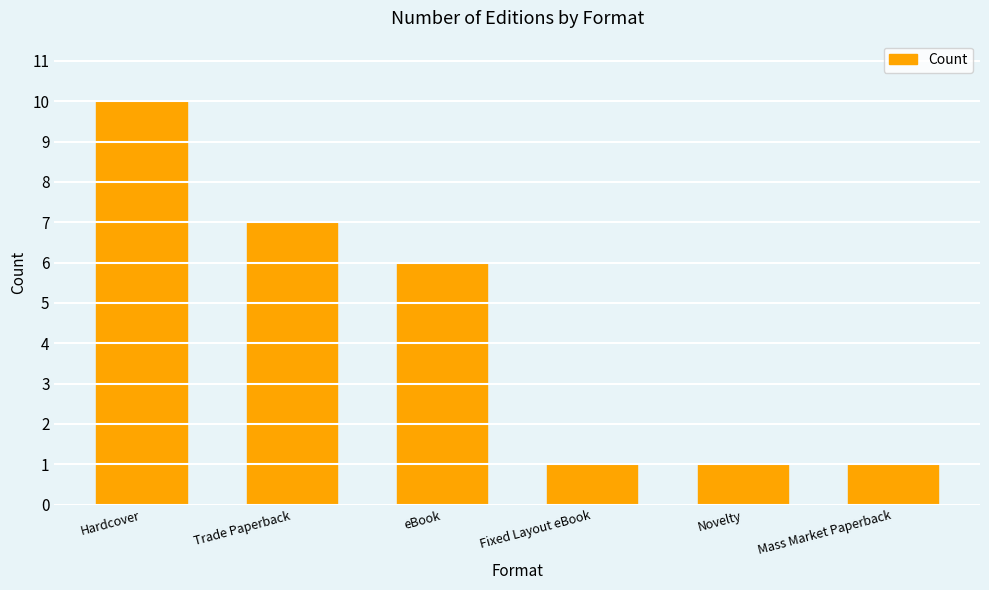

What is the label of the 5th bar from the right?

Trade Paperback